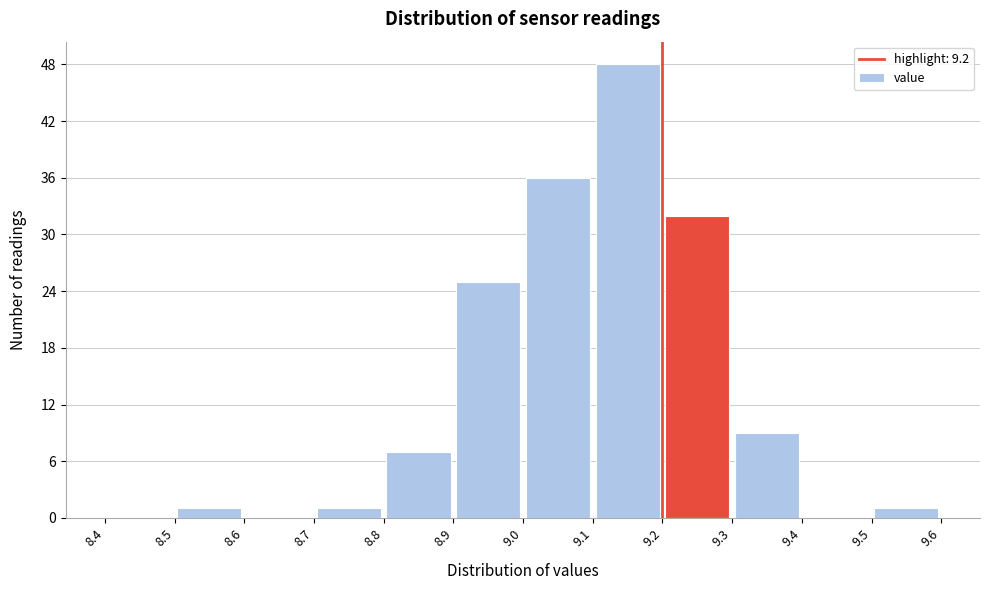

Reading left to right, transcribe this chart: for each bar, give the range it covers on the x-axis and its height. The values are not printed on the chart, so give them approximately, as read against the axis.

8.4 to 8.5: 0
8.5 to 8.6: 1
8.6 to 8.7: 0
8.7 to 8.8: 1
8.8 to 8.9: 7
8.9 to 9.0: 25
9.0 to 9.1: 36
9.1 to 9.2: 48
9.2 to 9.3: 32
9.3 to 9.4: 9
9.4 to 9.5: 0
9.5 to 9.6: 1